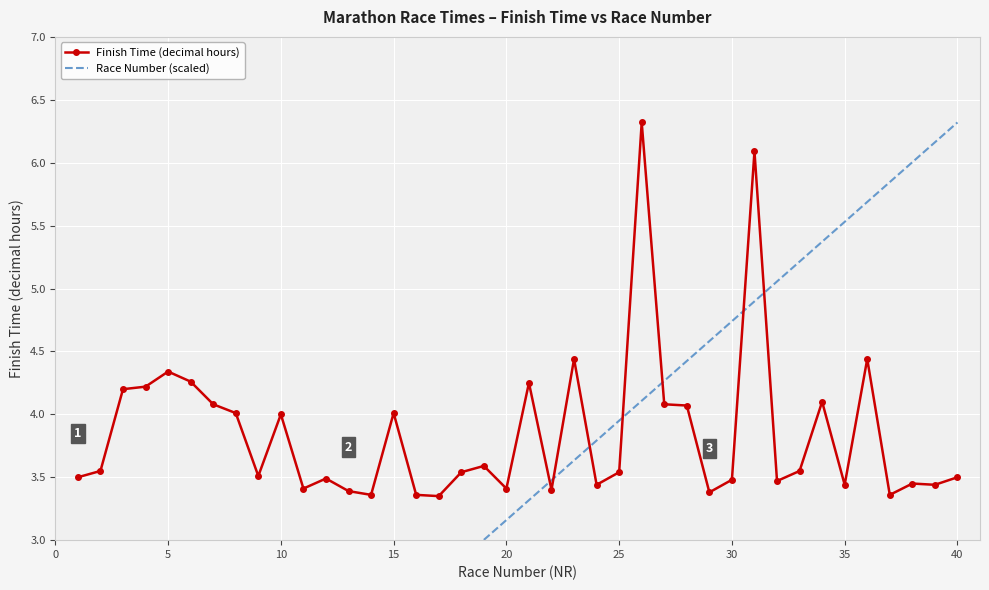

What is the highest value of the Finish Time (decimal hours) series?

6.3